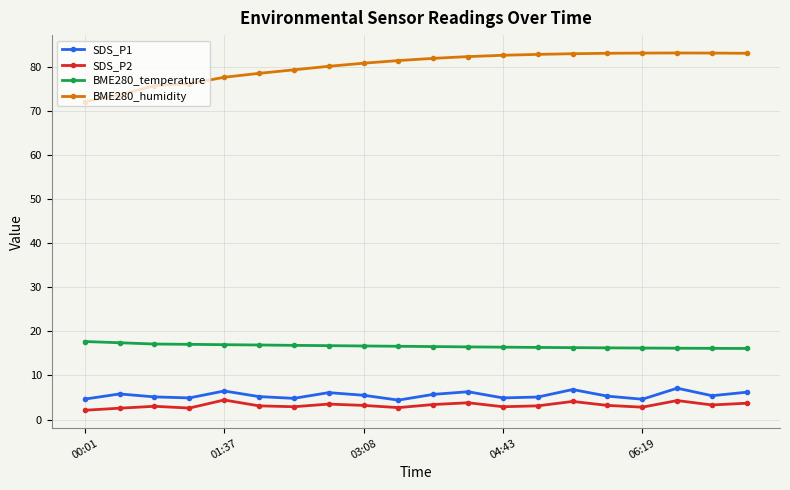

True or false: SDS_P2 has more than 0 interior local peaks.

True